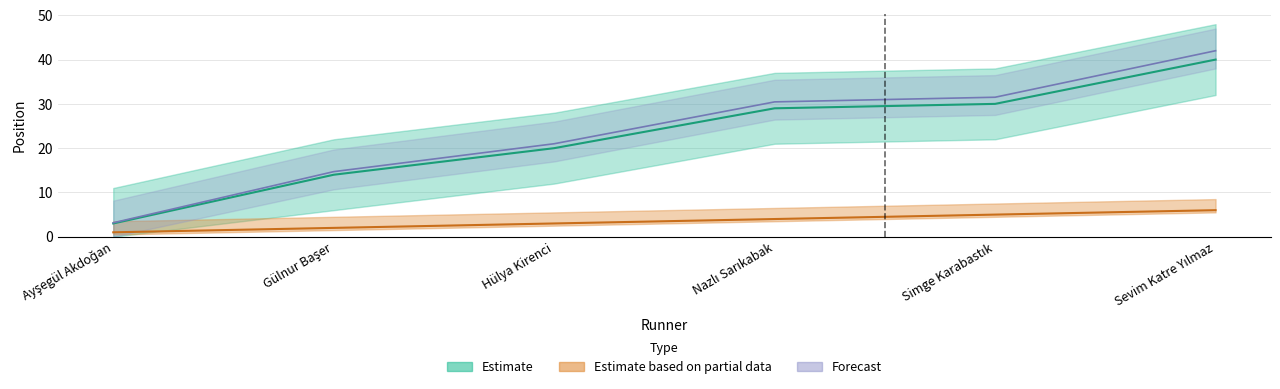

What is the spread (max minus min) of values at Ayşegül Akdoğan?

2